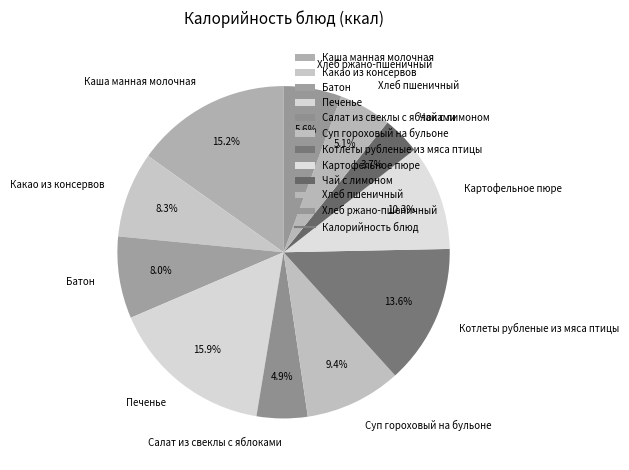

What portion of the pie excludes Хлеб пшеничный?

94.9%